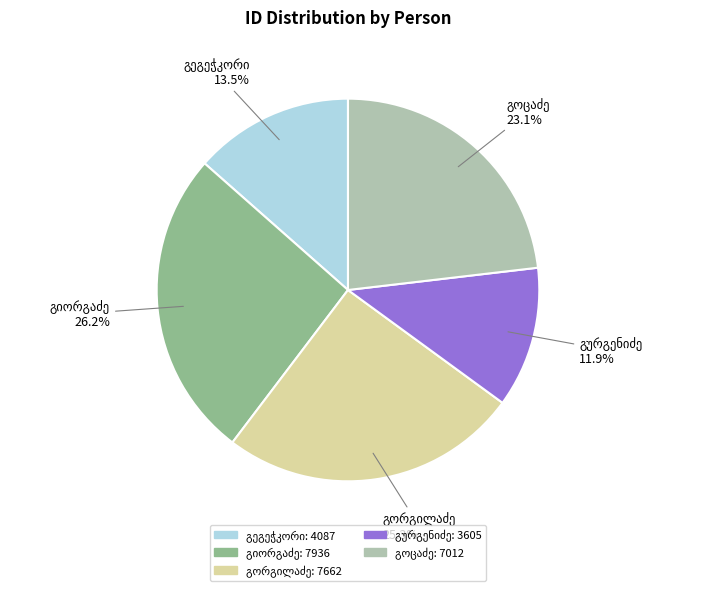

Is there any slice that represents more than half of the pie?

No